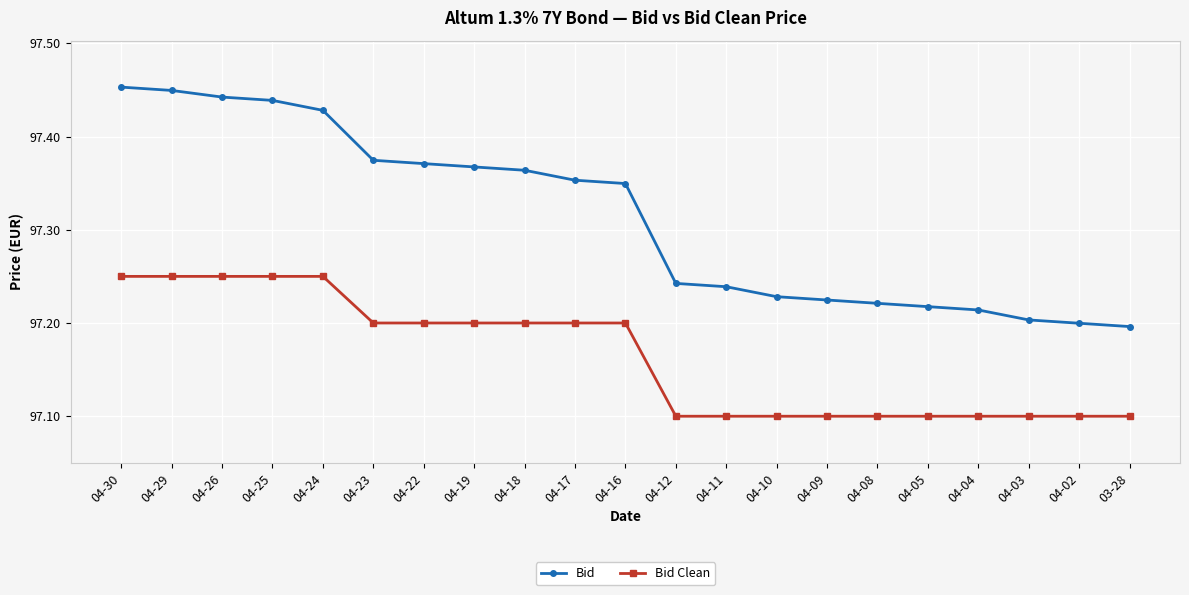

What is the sum of all Bid Clean values?

2040.5